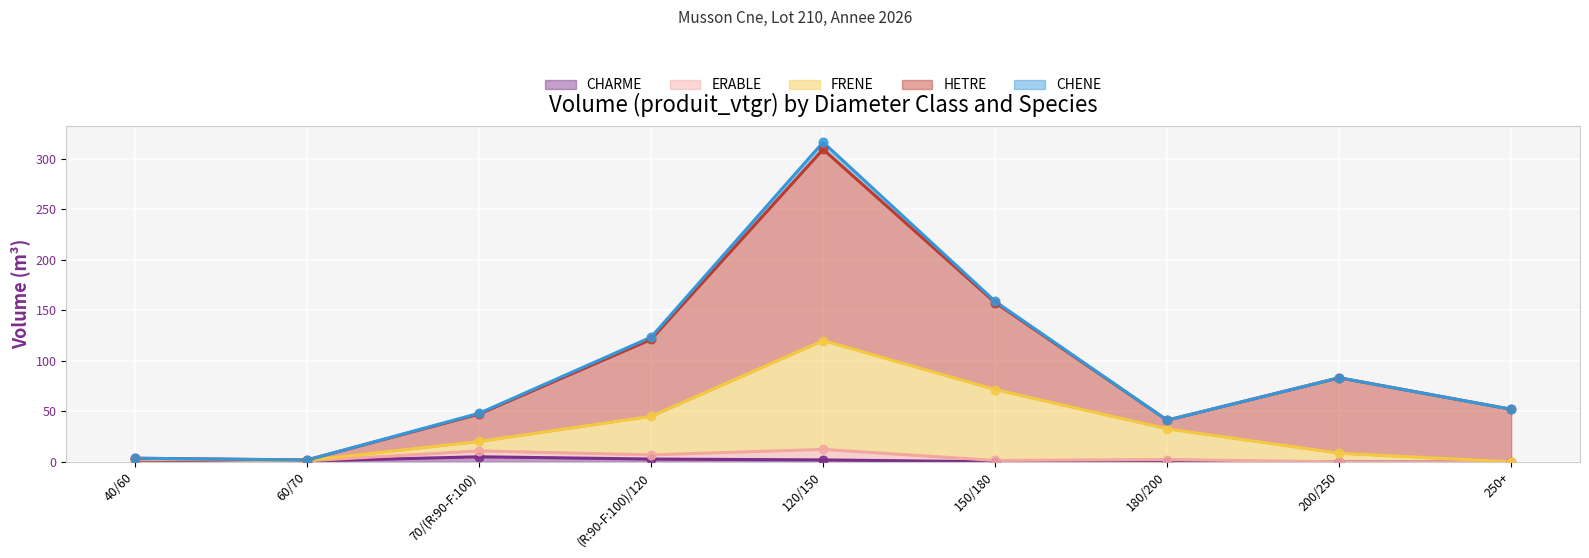

Which series reaches the maximum Y coordinate?

HETRE